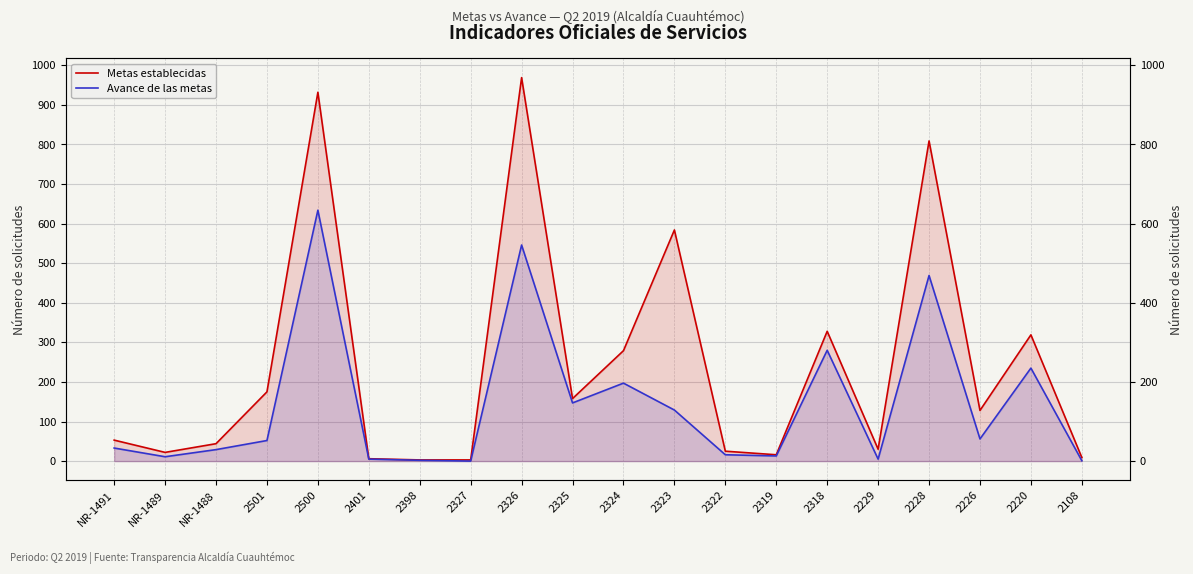

What is the minimum value for Metas establecidas?

3